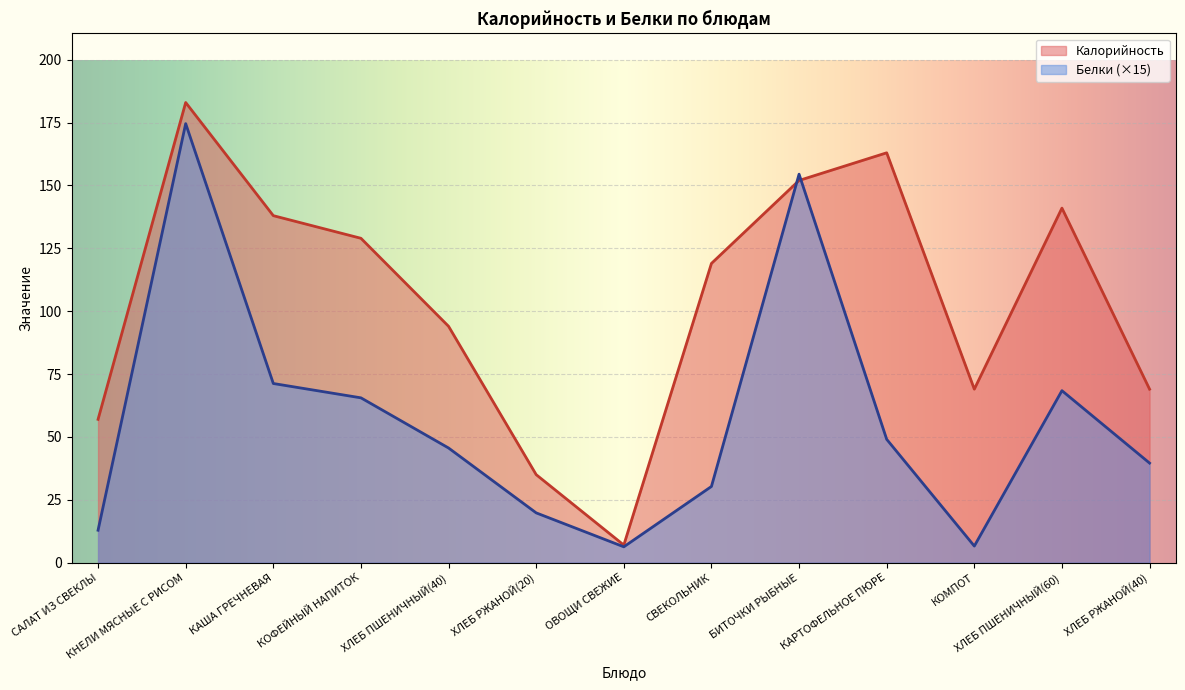

Where is the first local minimum for Калорийность?

ОВОЩИ СВЕЖИЕ